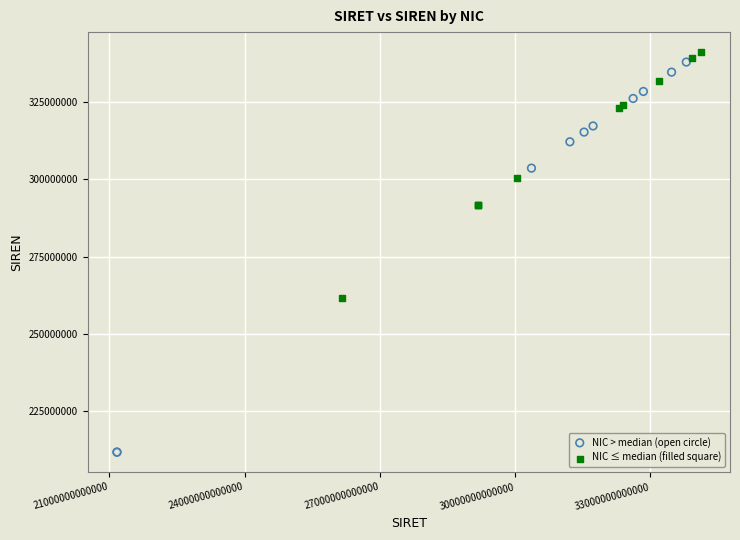

Which series has the largest Y range (max minus min)?

NIC > median (open circle)